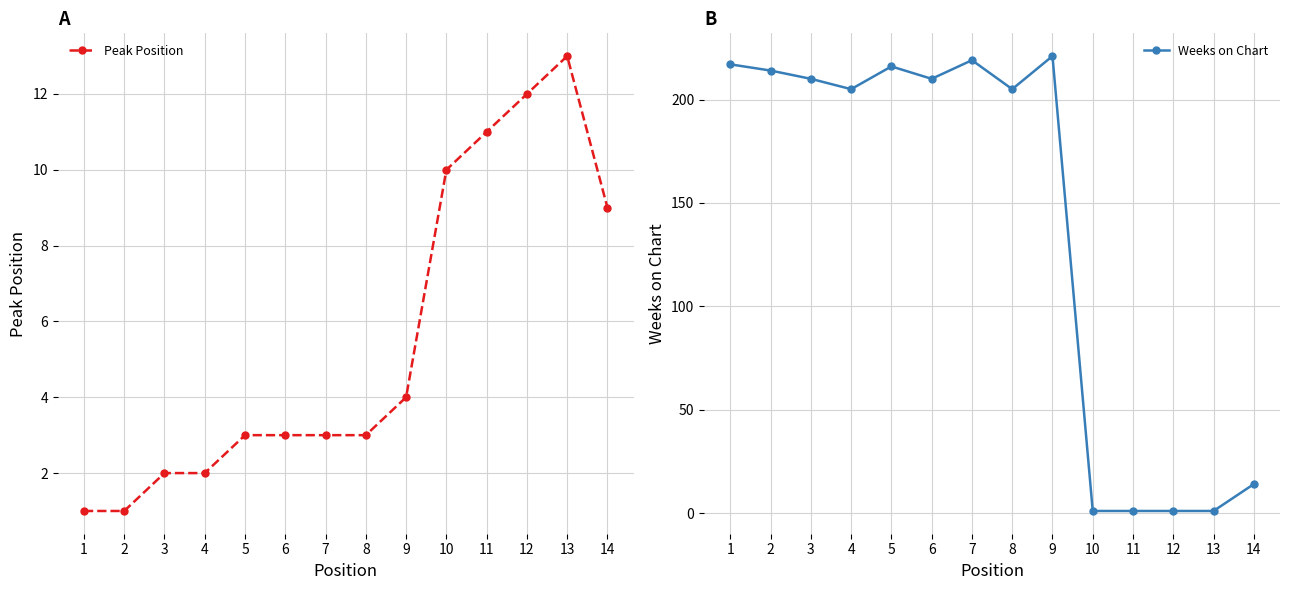

Rank the series at 6 from highest to lowest value.

Weeks on Chart, Peak Position